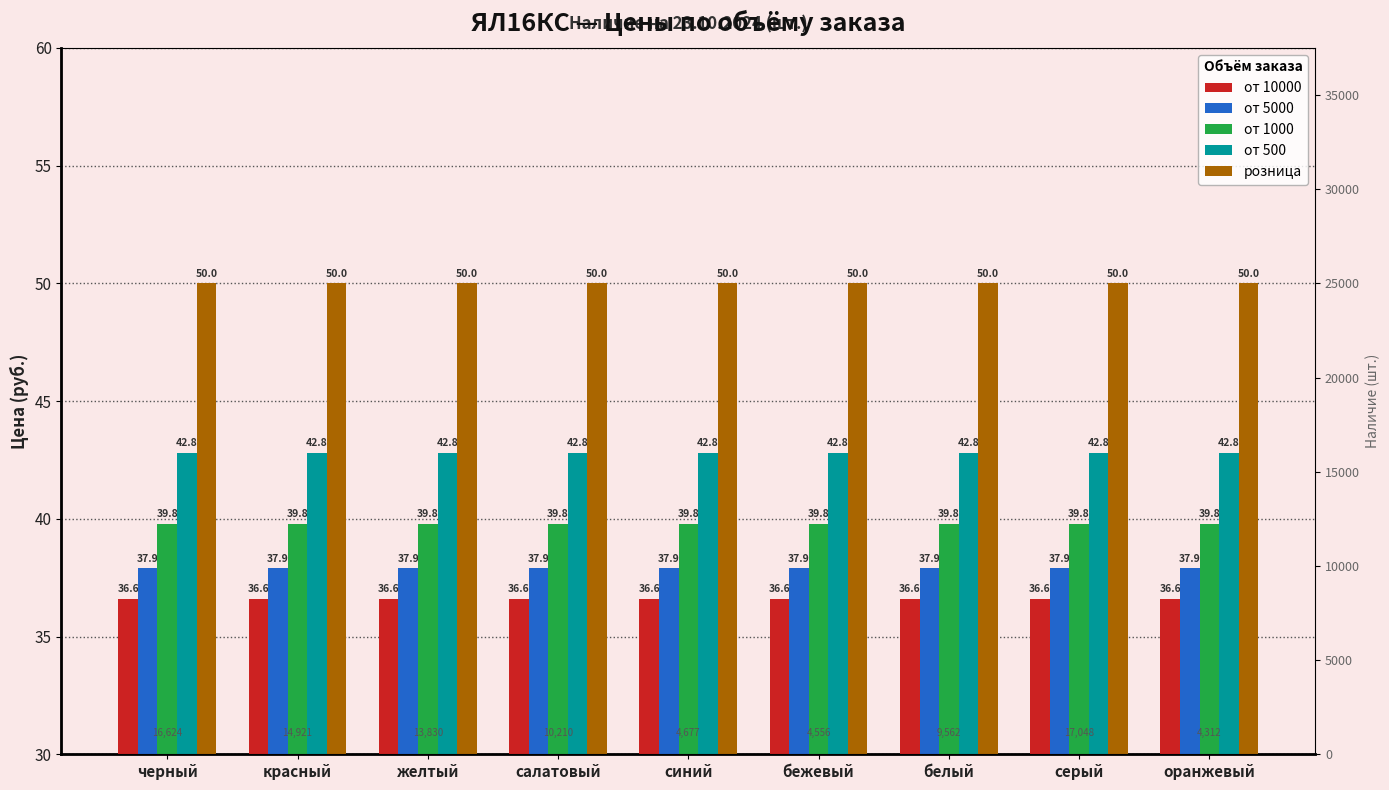

What are all the series names shown in the legend?

от 10000, от 5000, от 1000, от 500, розница